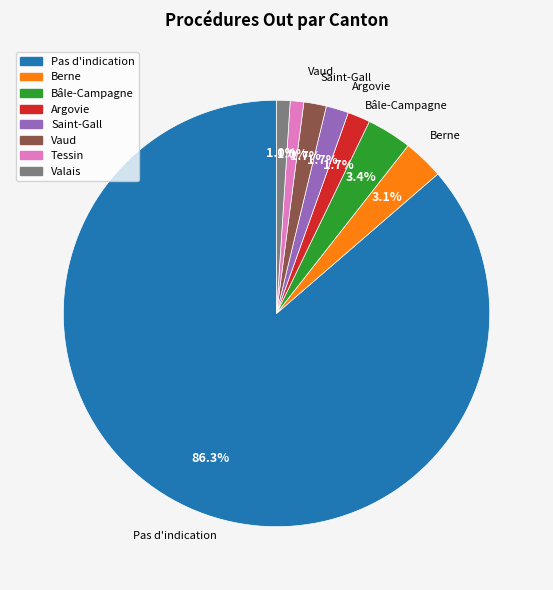

Count the number of slices in the pie.

8